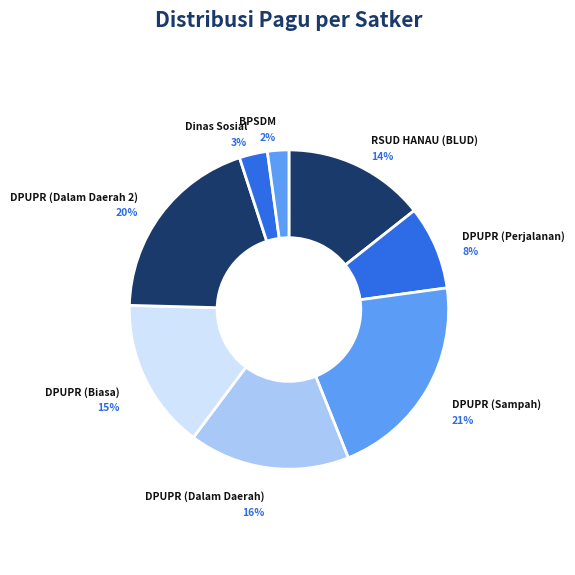

The BPSDM slice represents 11% of the pie. True or false?

False